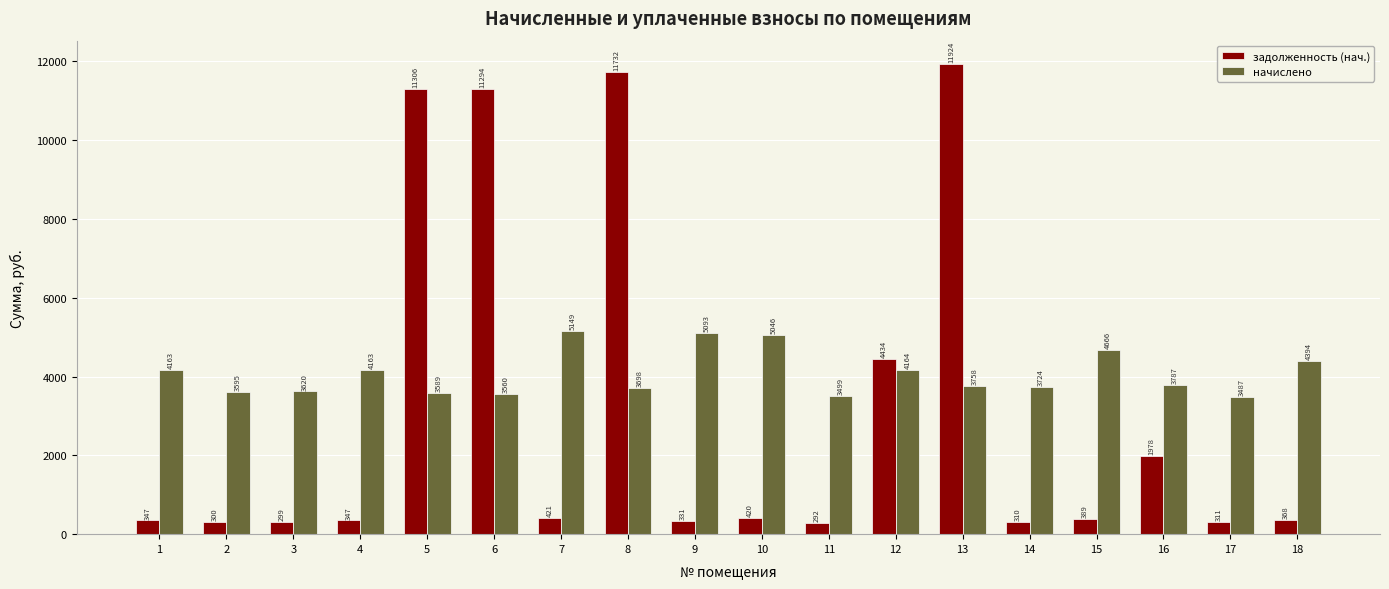

At which category is the sum across all series the highest?

13